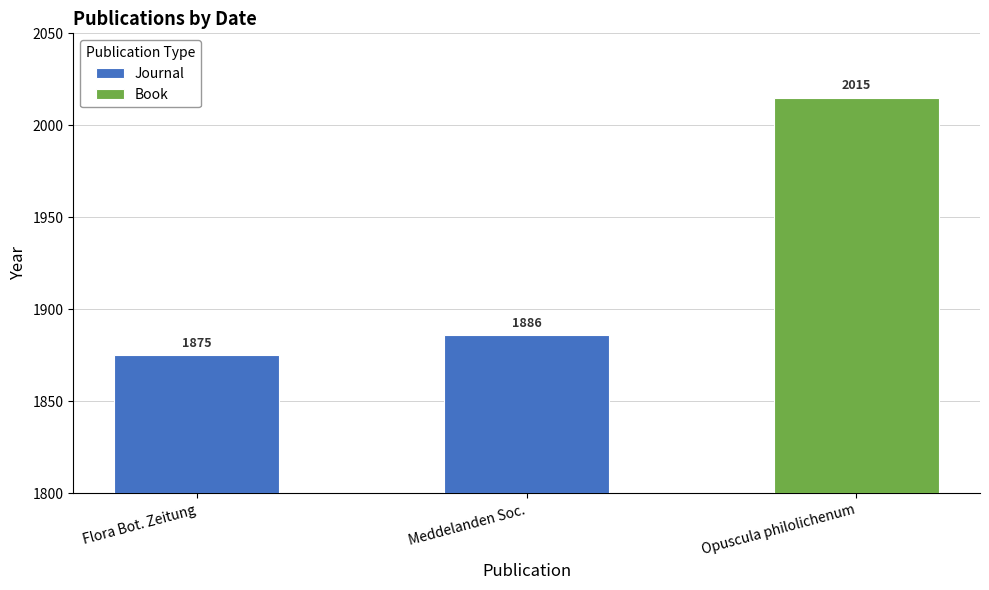

What is the difference between the values at Flora Bot. Zeitung and Meddelanden Soc.?

11